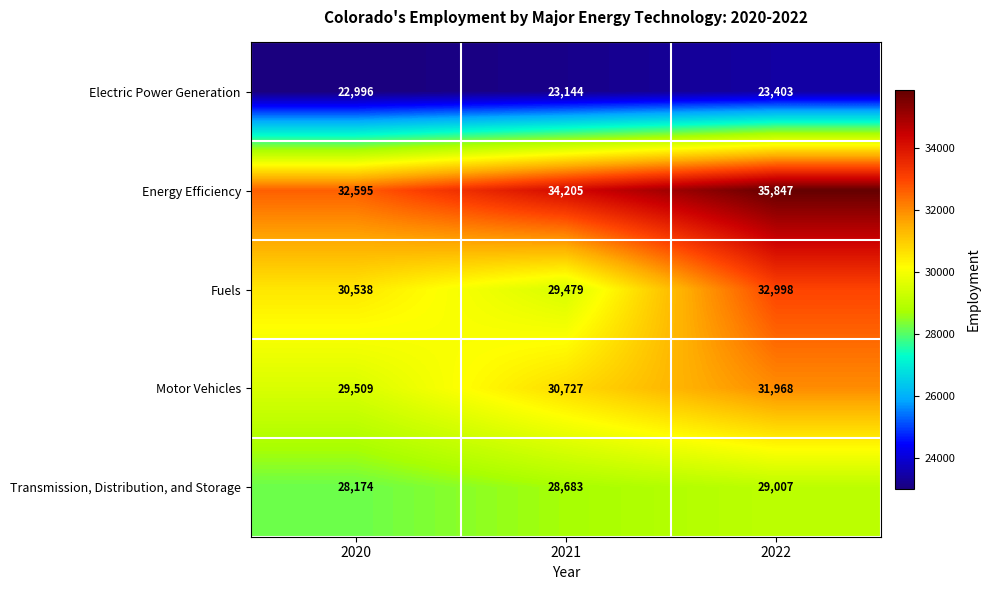

Rank the series at 2020 from highest to lowest value.

Energy Efficiency, Fuels, Motor Vehicles, Transmission, Distribution, and Storage, Electric Power Generation